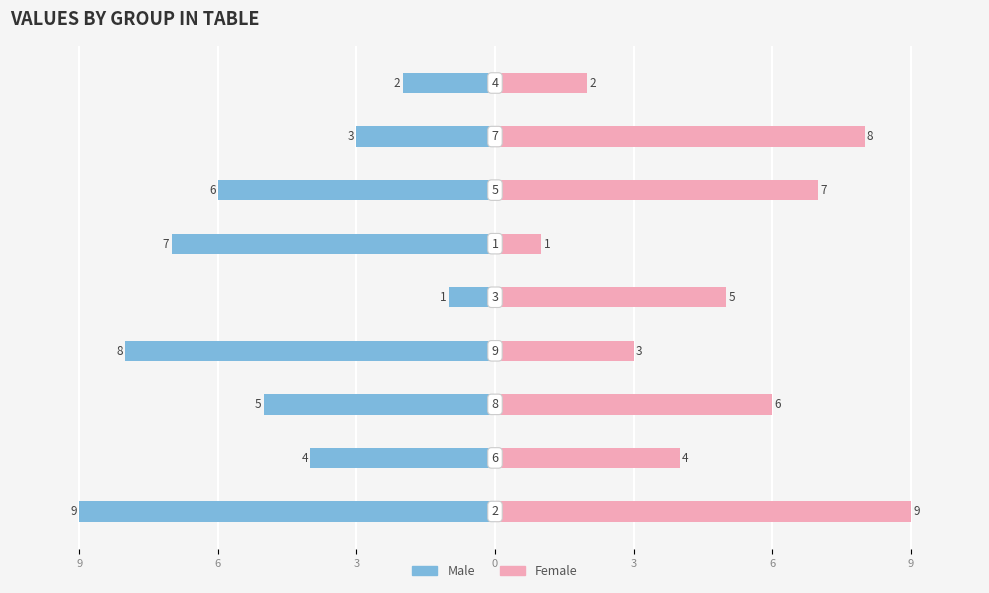

Is the value of Male at 0 greater than the value of Female at 0?

No